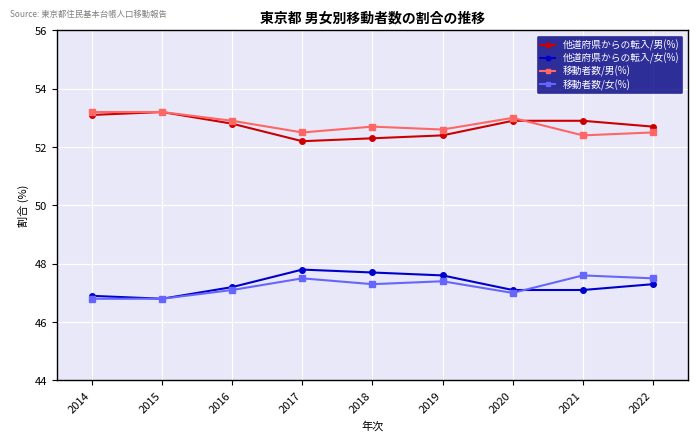

True or false: 移動者数/男(%) has a value of 83.7 at 2014.

False